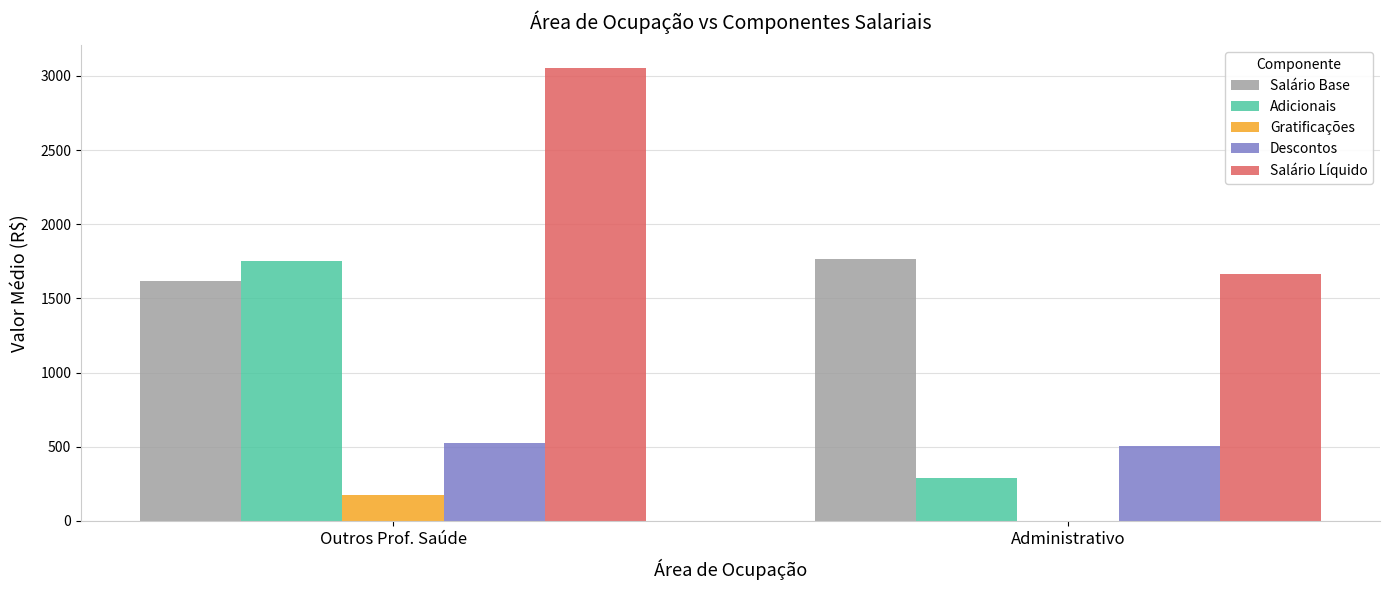

Does the chart contain stacked bars?

No